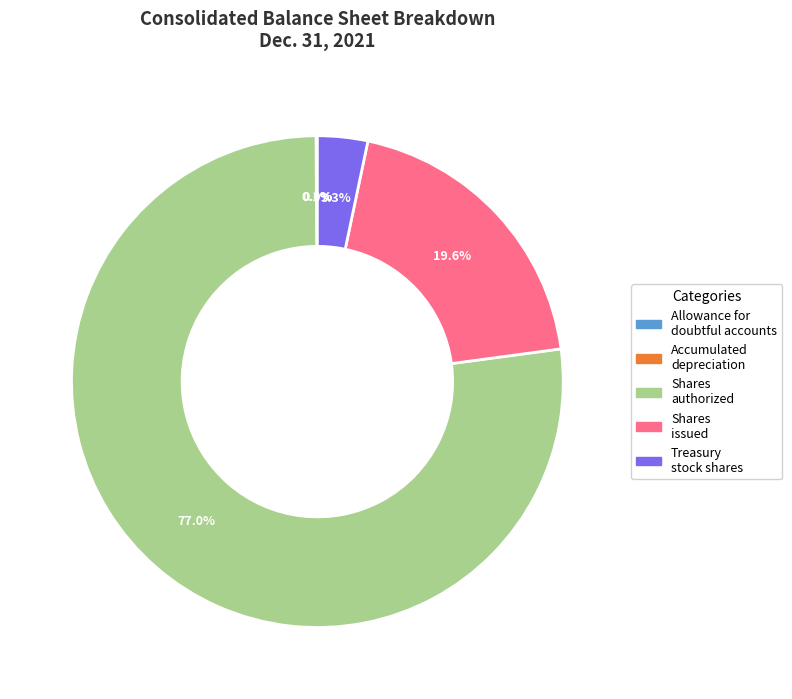

Is there a majority slice in this chart?

Yes